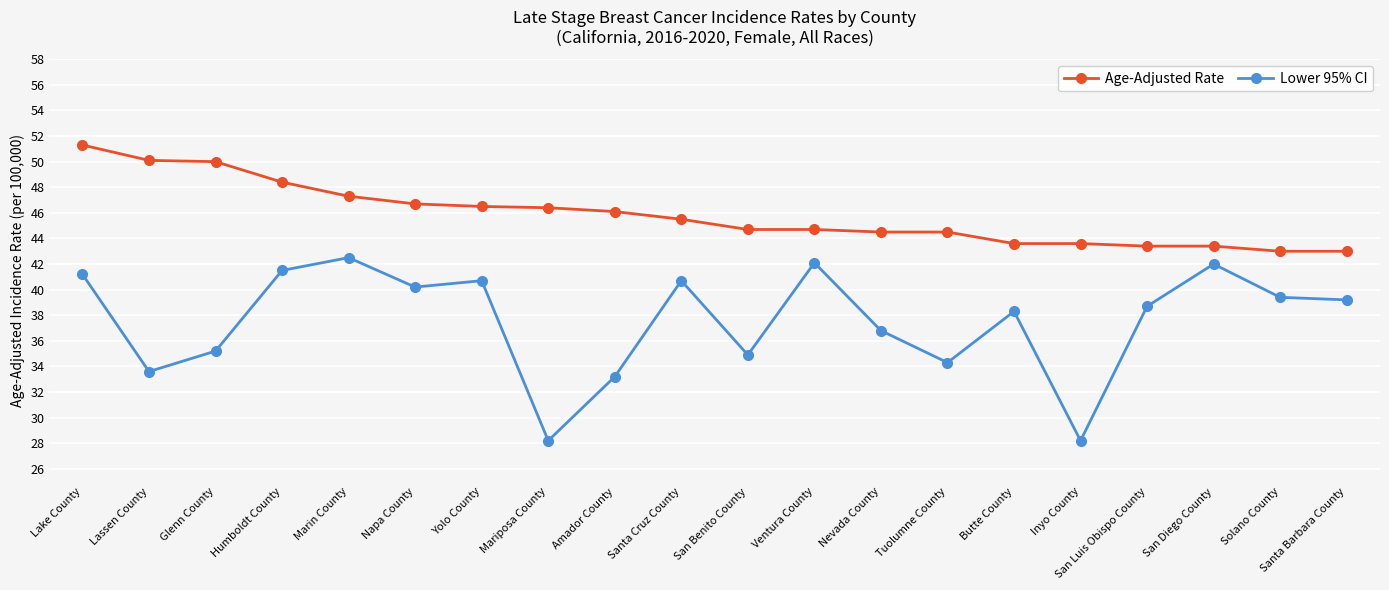

How many data points does each series have?

20